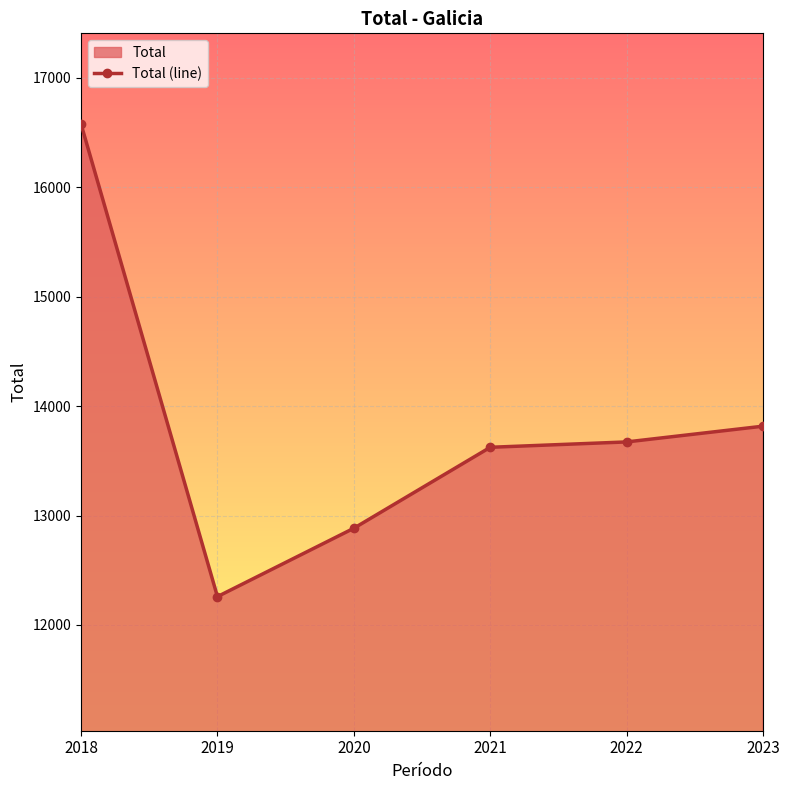

Which has a higher value, 2021 or 2022?

2022